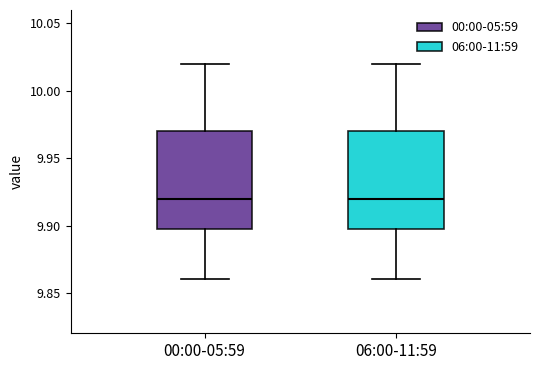

Reading left to right, transcribe this box plot: for each box, give where its median line is, the range the box spans, and where its two whiskers end, as read against the y-axis. The values are not printed on the chart, so give them approximately, as read against the axis.

00:00-05:59: median 9.92, box 9.90 to 9.97, whiskers 9.86 to 10.02
06:00-11:59: median 9.92, box 9.90 to 9.97, whiskers 9.86 to 10.02